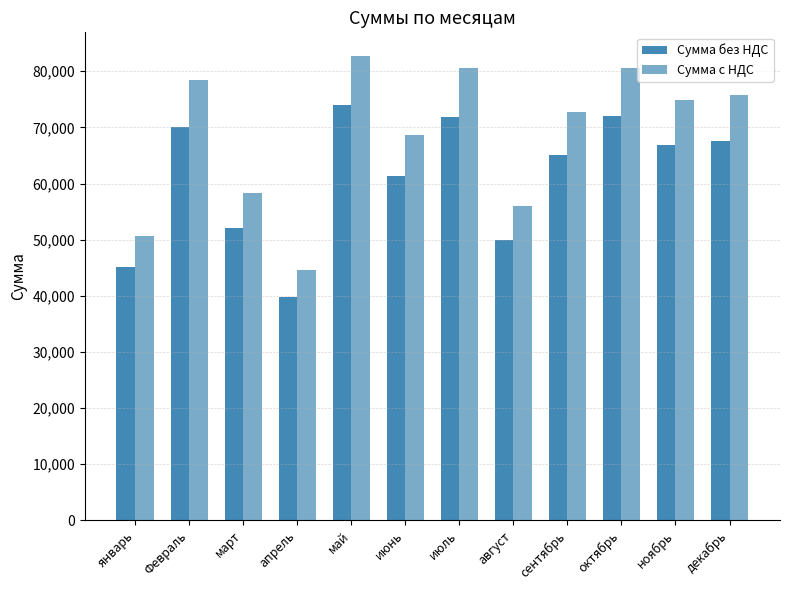

How many bars are there in each group?

2